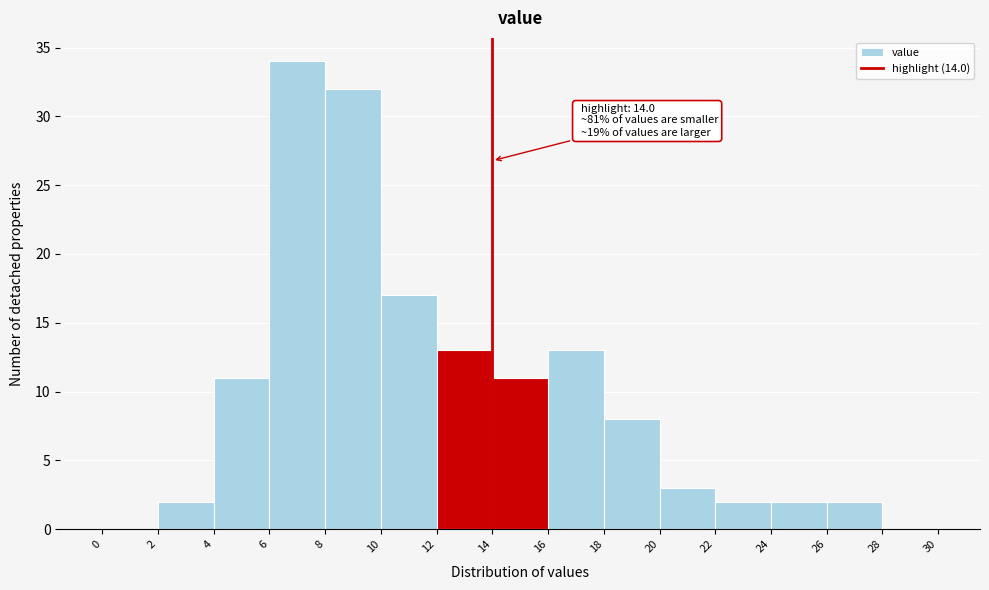

Which range on the x-axis has the tallest bar?

6 to 8